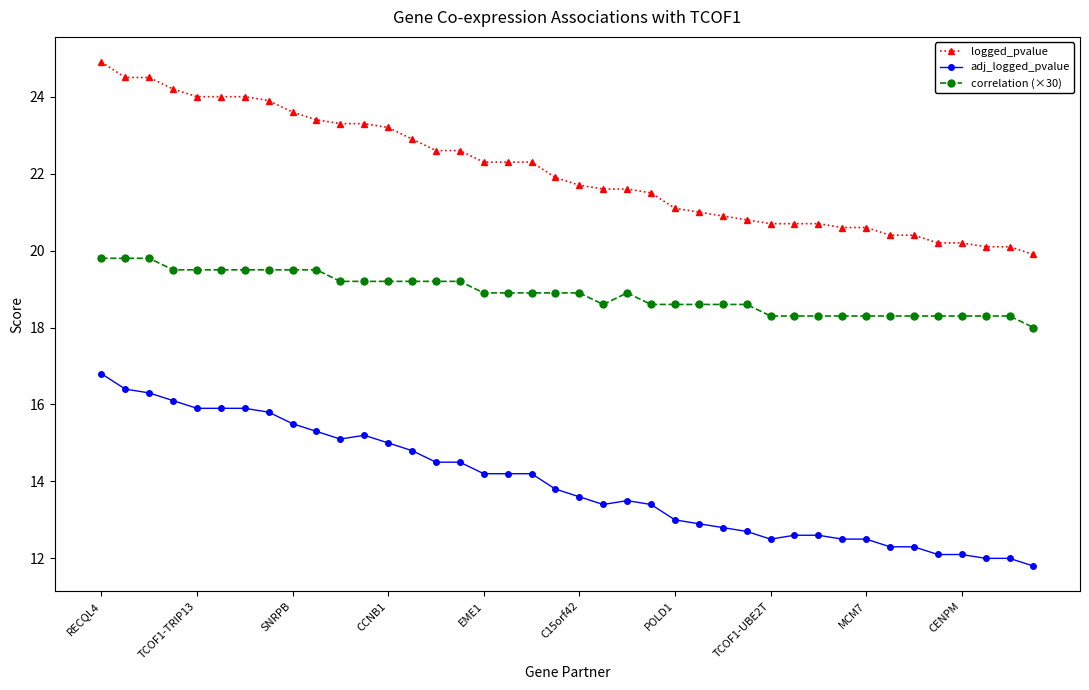

True or false: adj_logged_pvalue has more than 0 points higher than both neighbors.

True